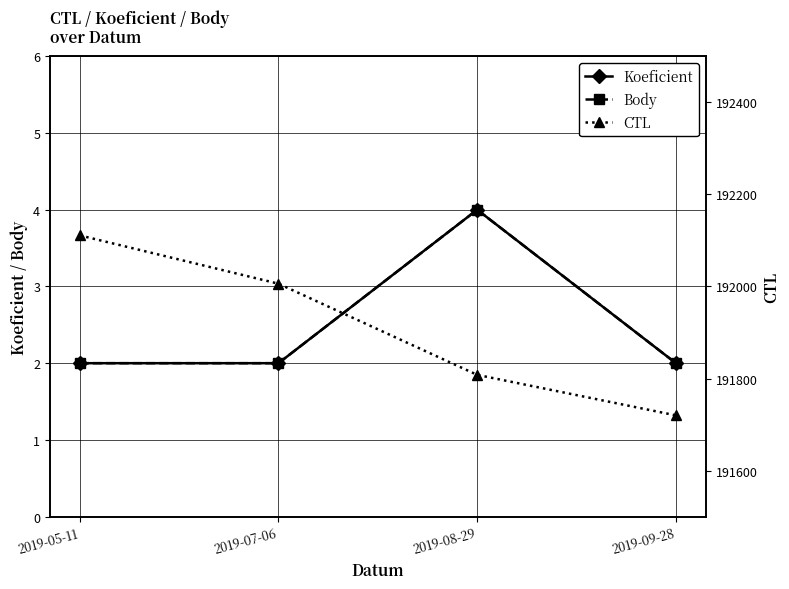

Which series changed the most between 2019-05-11 and 2019-09-28?

CTL